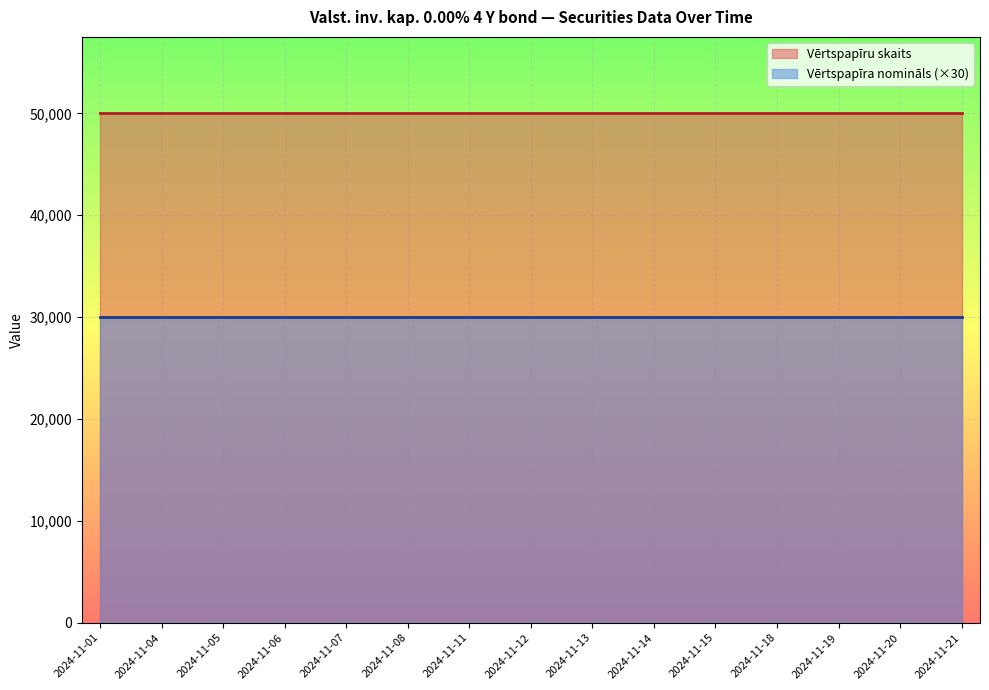

What is the maximum value for Vērtspapīra nomināls (×30)?

30000